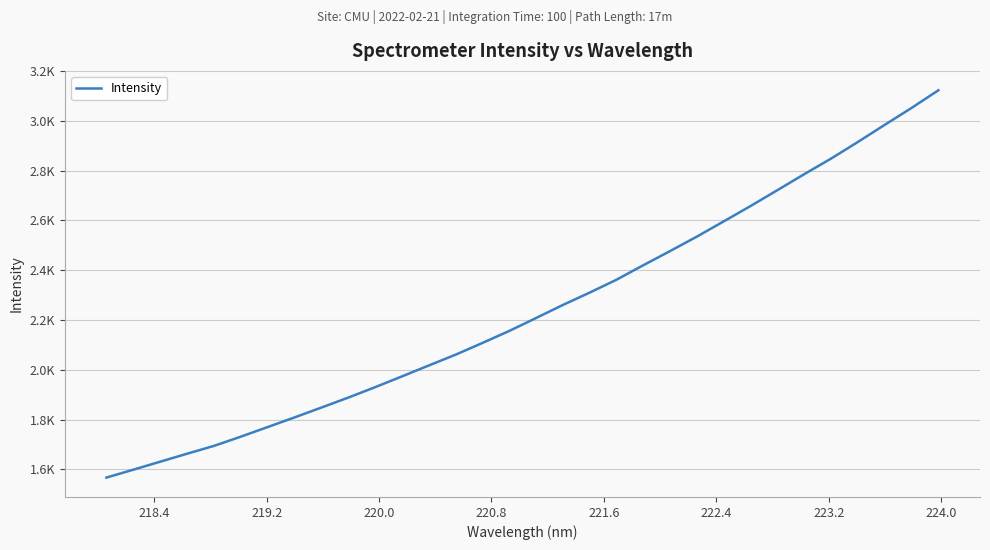

True or false: there are more than 1 points higher than both neighbors.

False